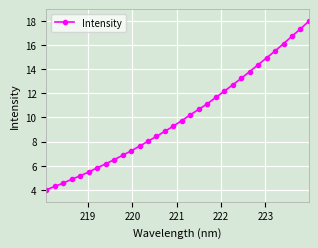

What is the value of the 6th point from the left?

5.5